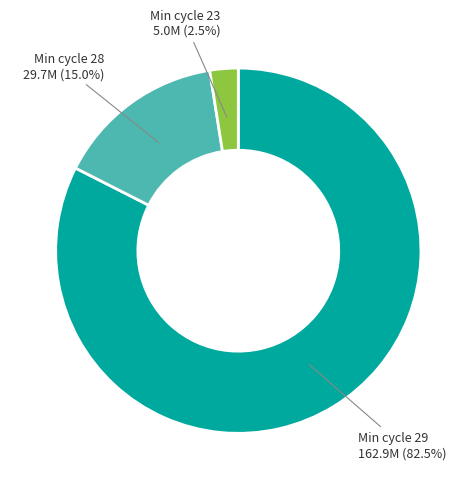

Is there any slice that represents more than half of the pie?

Yes